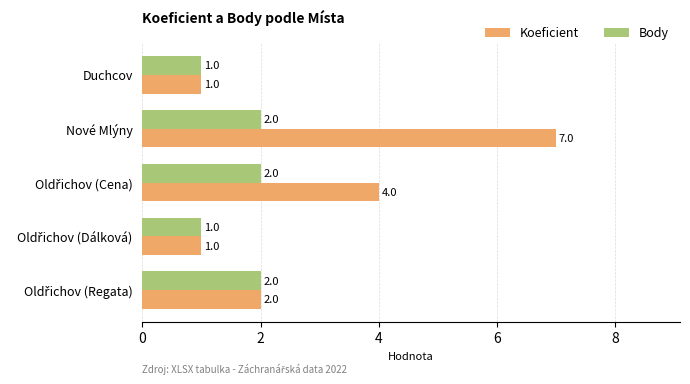

Rank the series by their maximum value, from highest to lowest.

Koeficient, Body